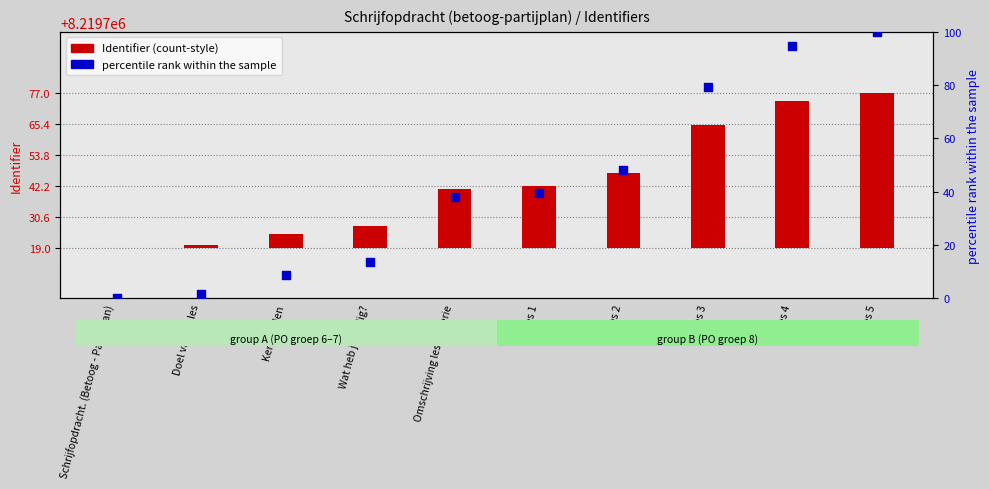

What is the total value across all series at Doel van de les?

2.7